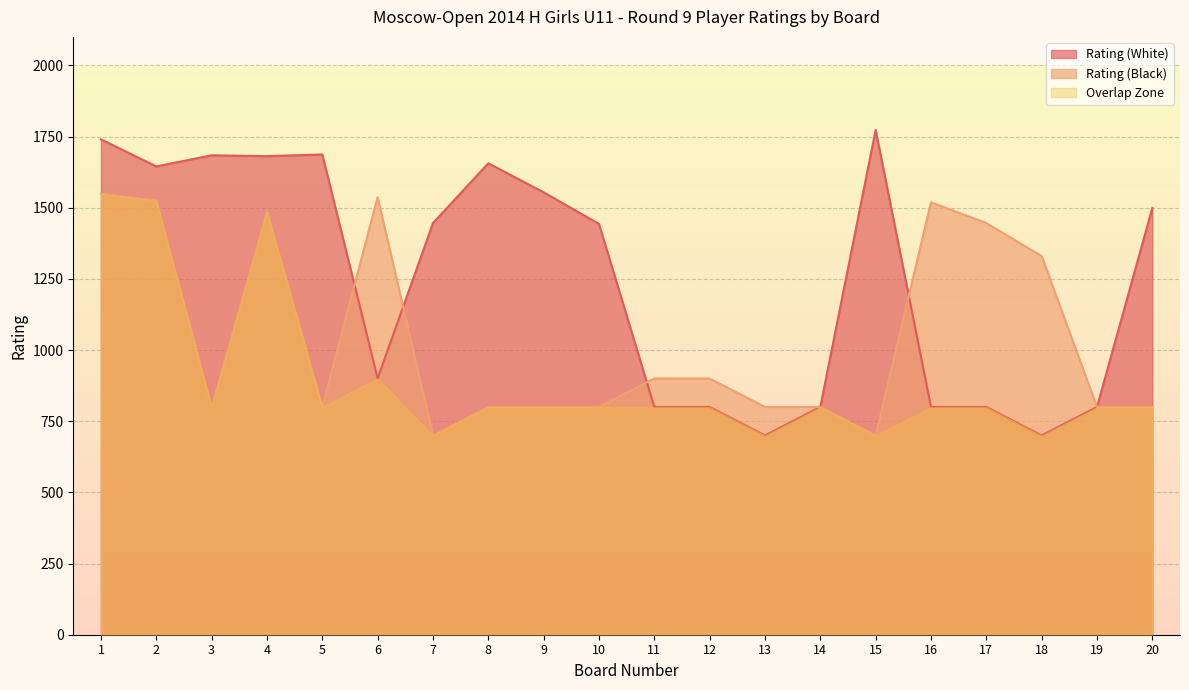

What are all the series names shown in the legend?

Rating (White), Rating (Black), Overlap Zone